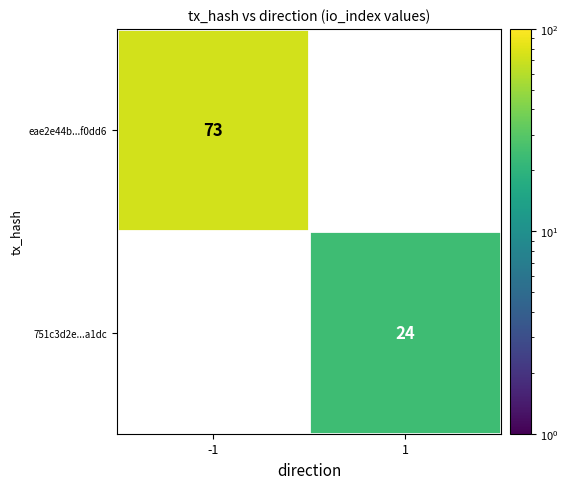

Is it true that eae2e44b...f0dd6 equals 73 at -1?

True